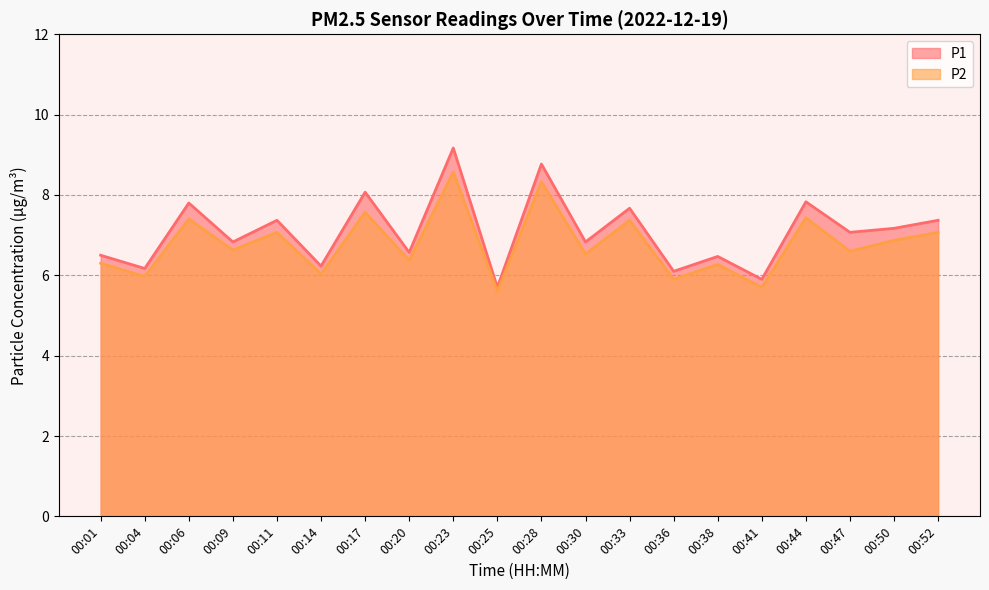

At how many categories does at least one series exceed 7?

10